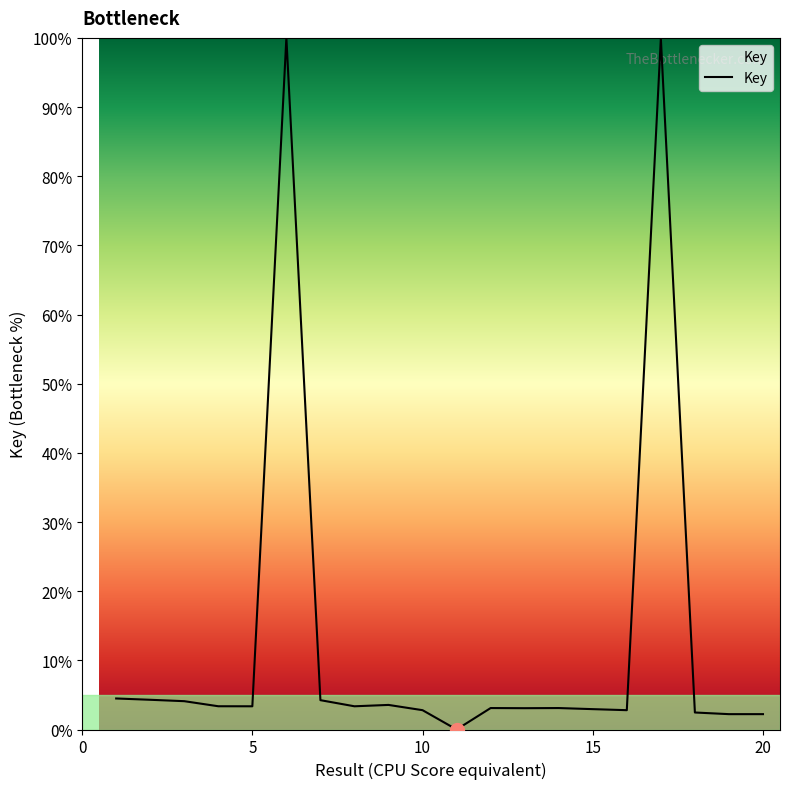

What is the difference between the maximum and minimum values?

100.0